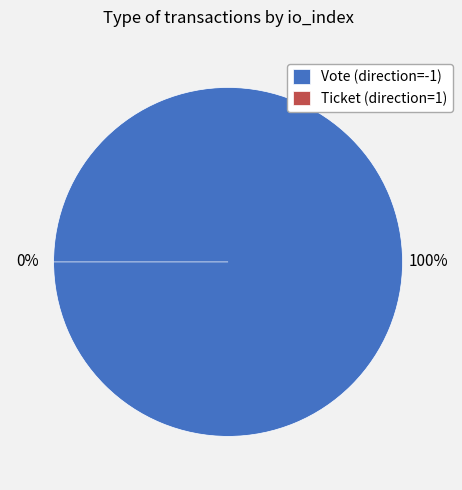

Is it true that Vote (direction=-1) is 100% of the pie?

True